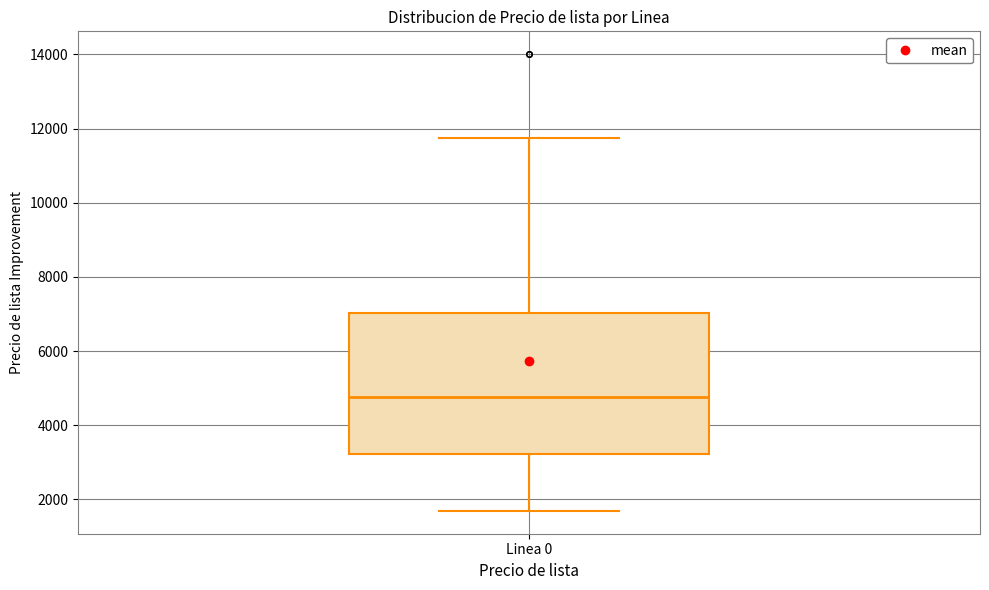

Where does the upper whisker of the box for Linea 0 end on the y-axis? The values are not printed on the chart, so give them approximately, as read against the axis.

11800